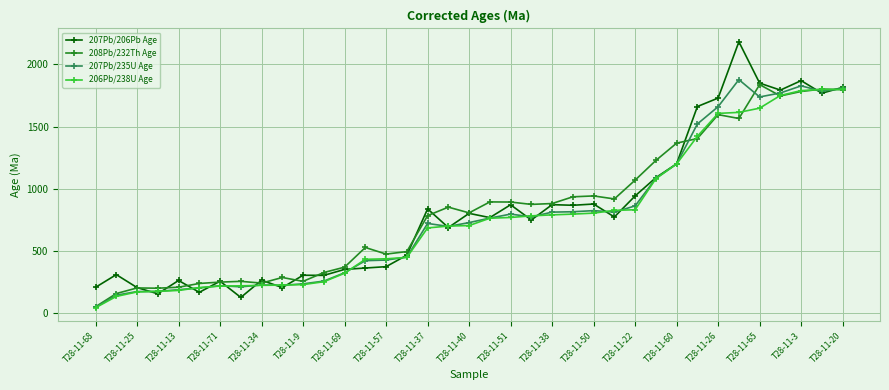

Which series has the largest range (max minus min)?

207Pb/206Pb Age